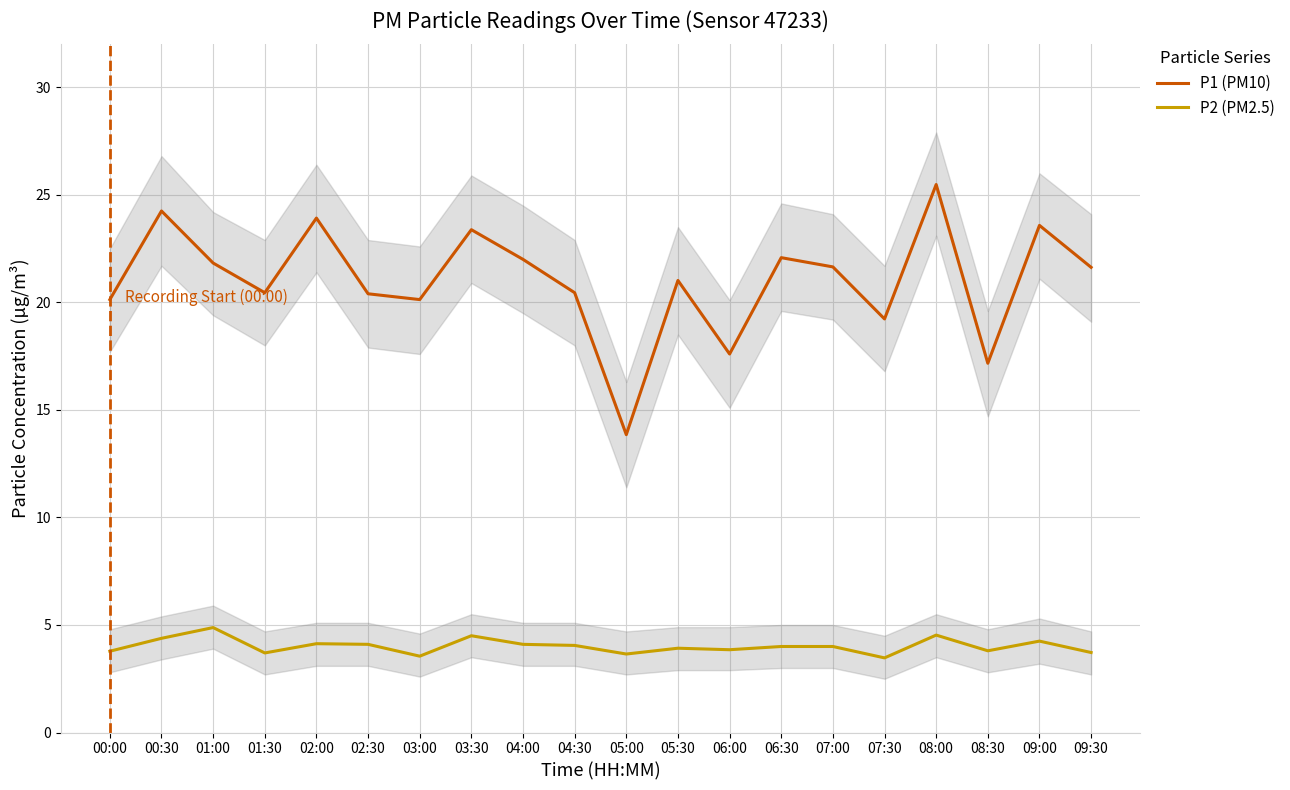

What position from the left is 00:00?

1